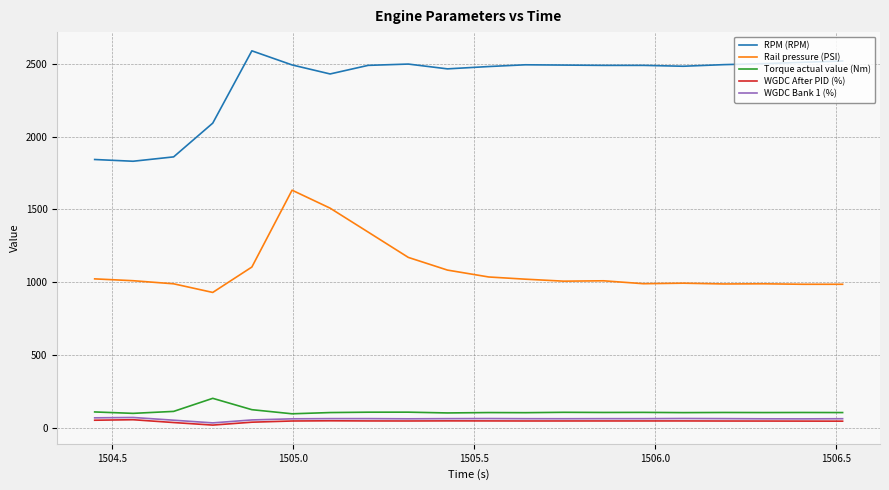

Which series has the largest total across all categories?

RPM (RPM)